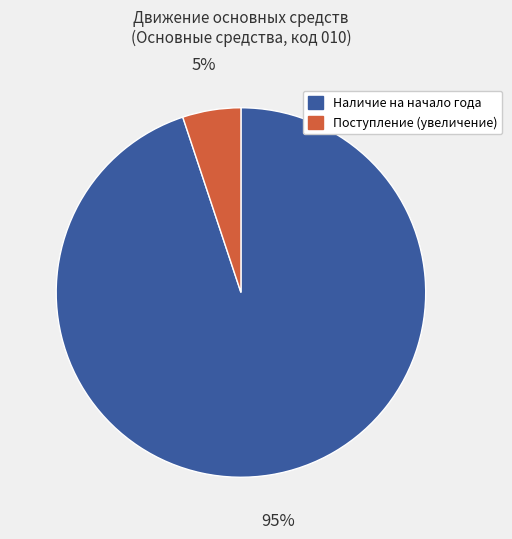

How many slices are in this pie chart?

2